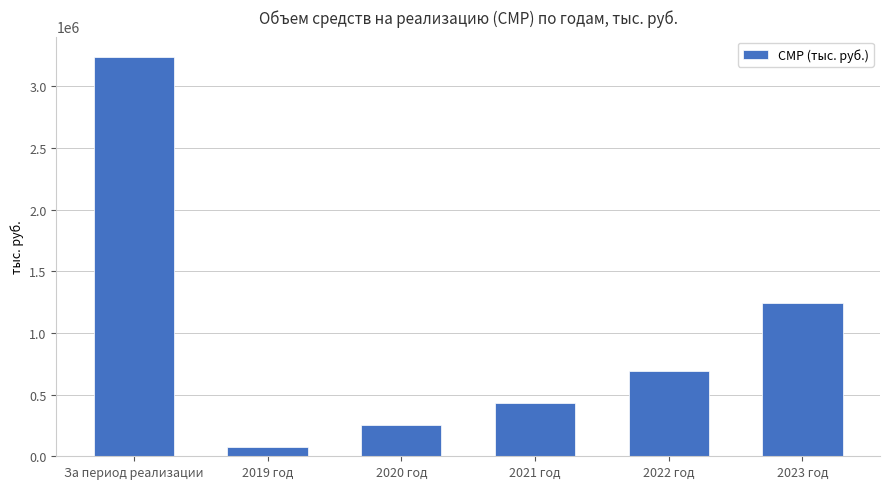

Which label corresponds to the smallest value in the chart?

2019 год